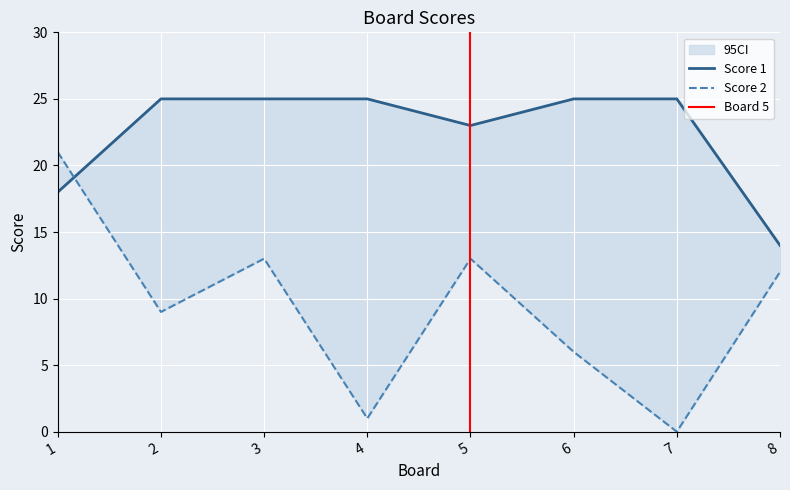

What is the value of the Score 2 point at the 6th from the left?

6